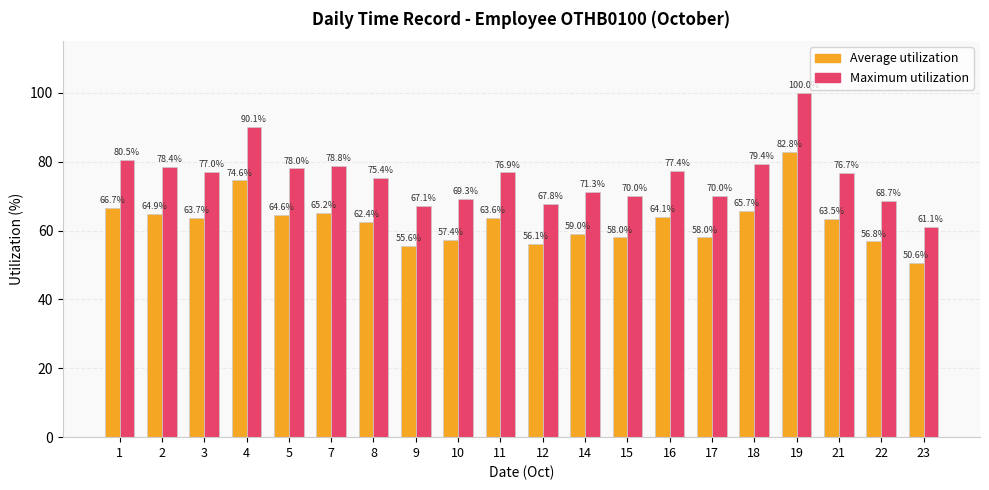

What is the approximate value of Average utilization at 21?

63.5